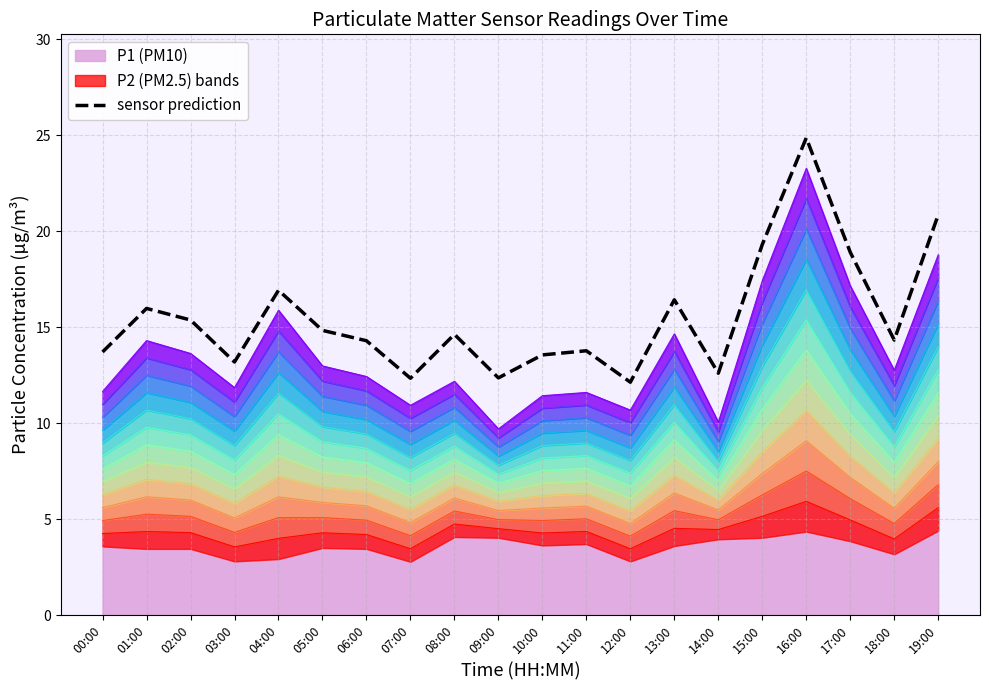

What is the maximum value shown in the chart?

24.9